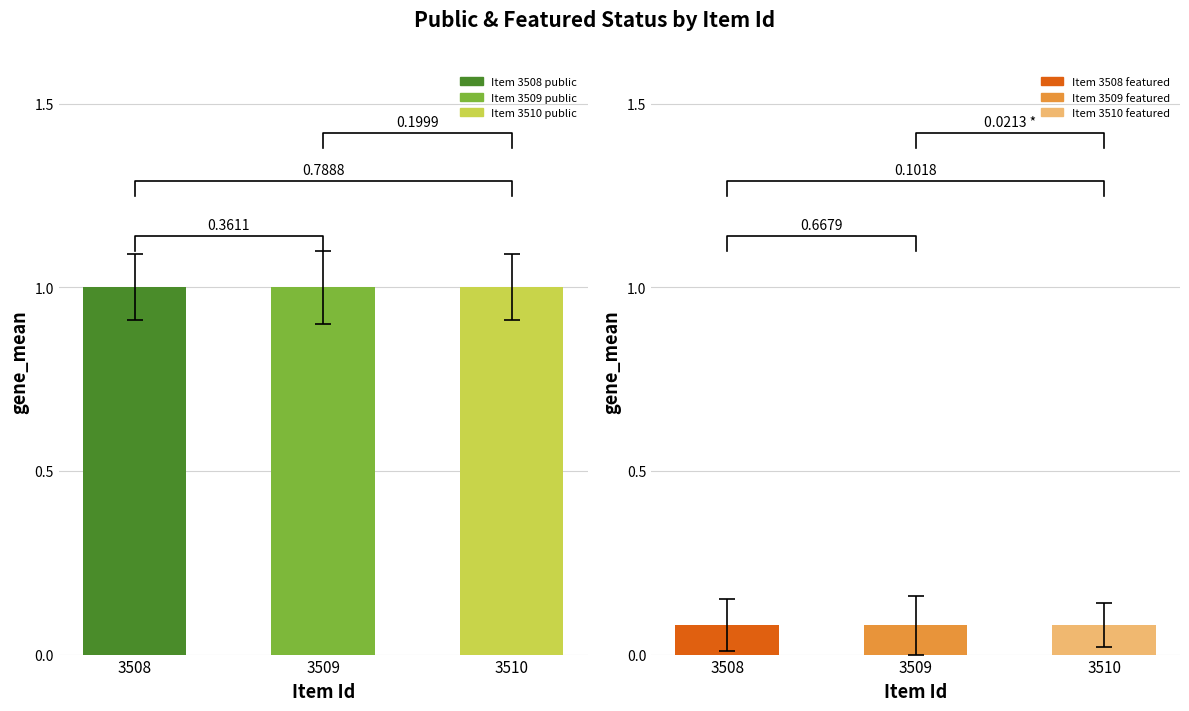

How many bars are there in total?

6